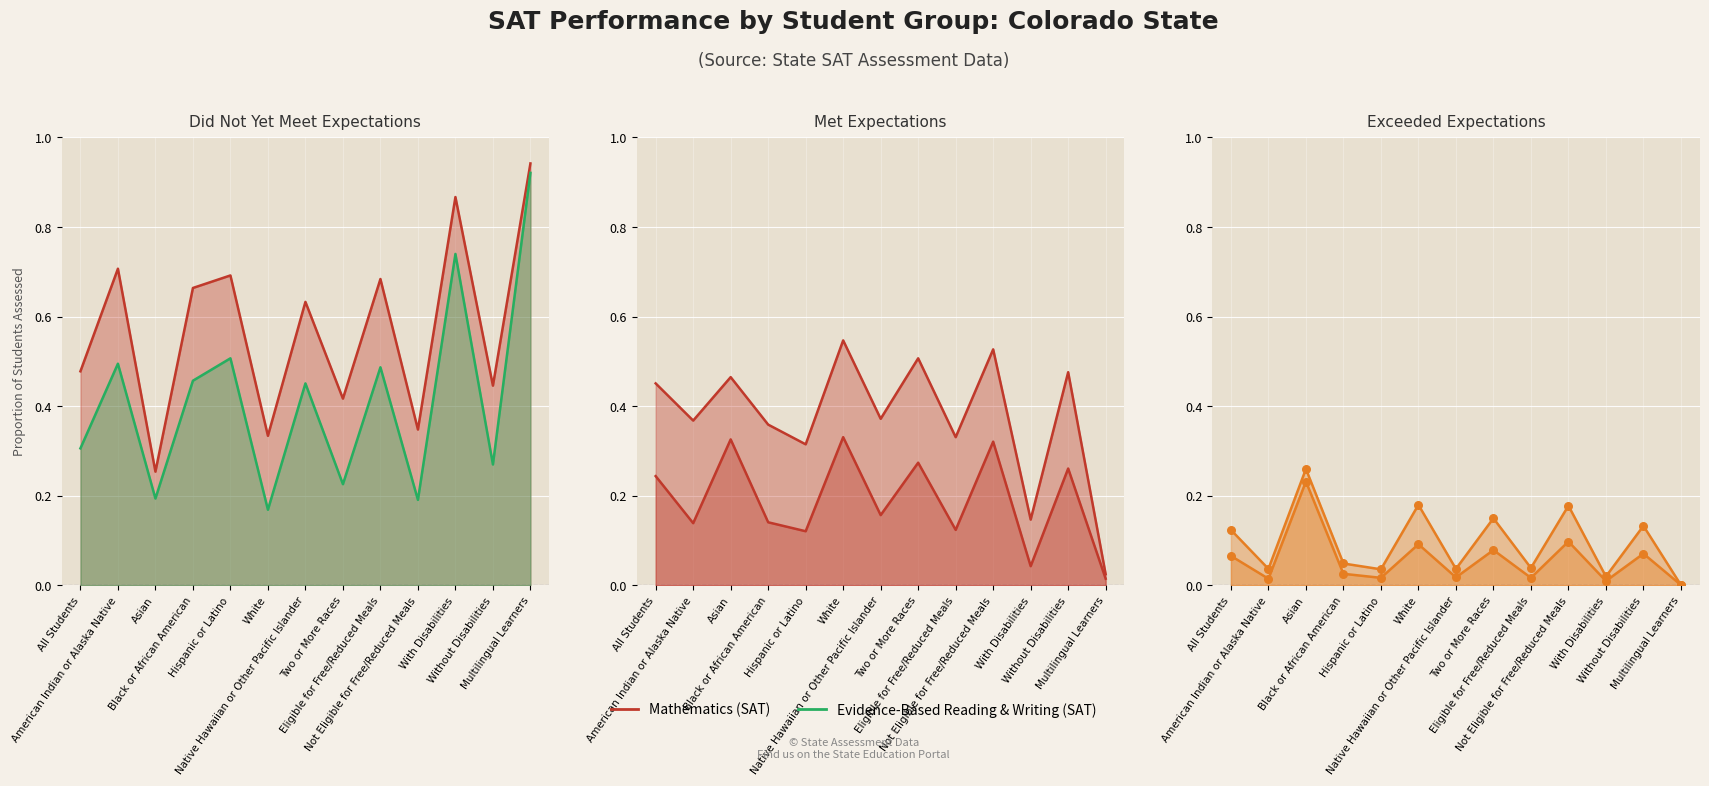

At which category is the sum across all series the highest?

Multilingual Learners